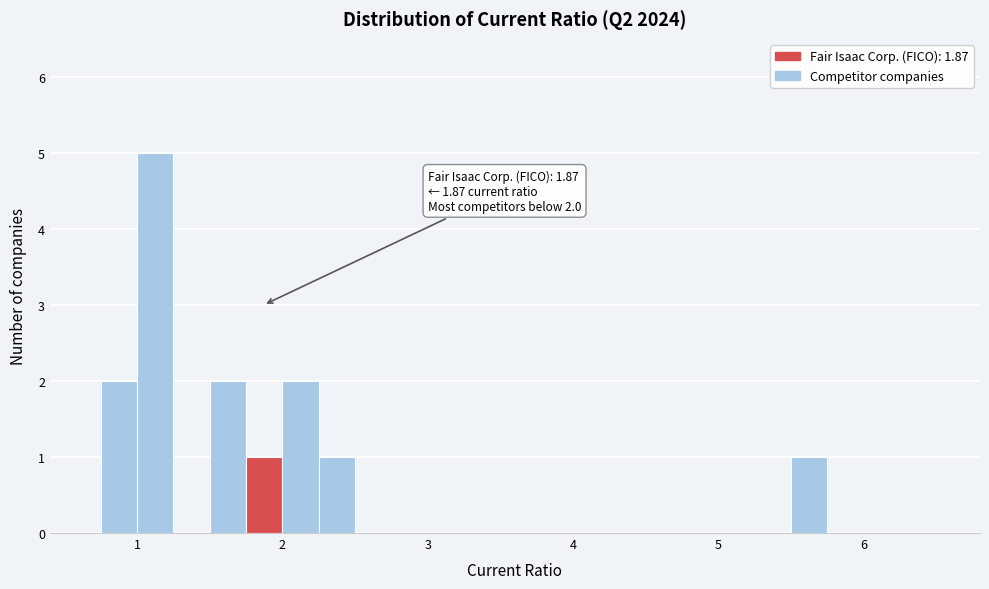

Around what value on the x-axis is the tallest bar? Give the approximate position of its centre, as read against the axis.

1.1